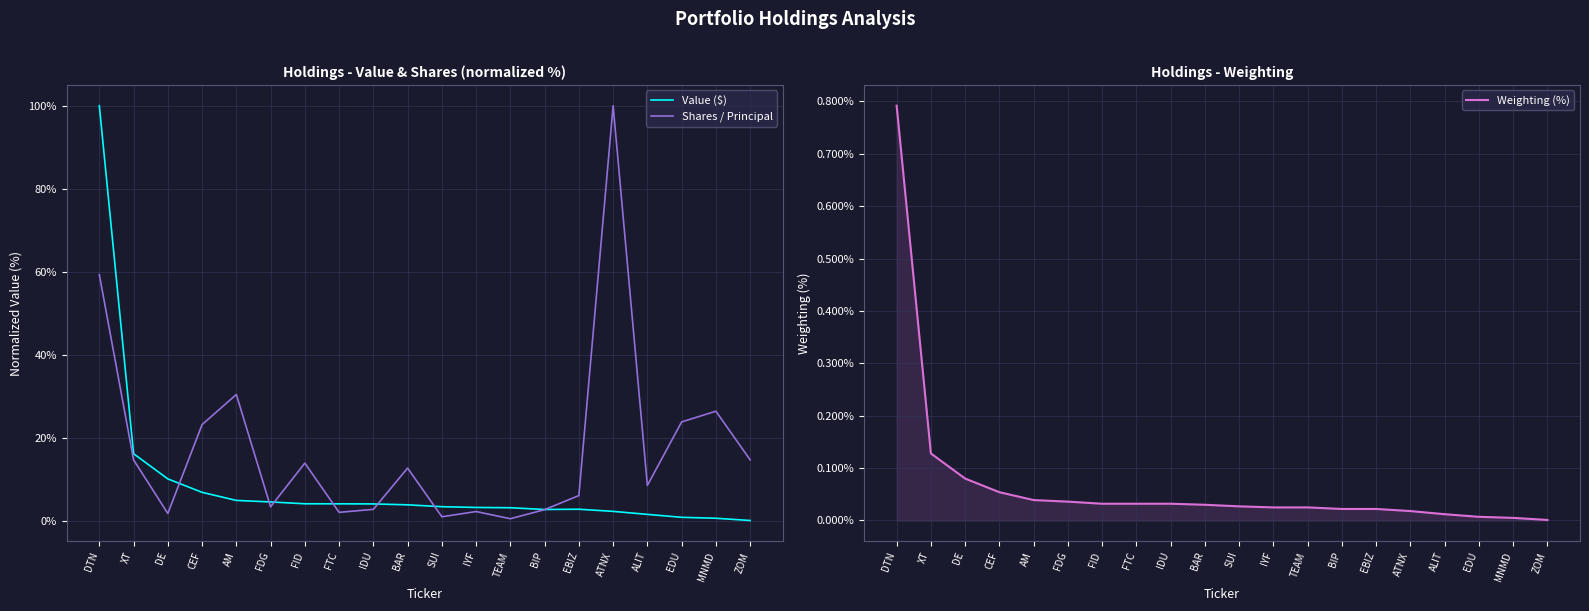

Rank the series by their average value, from lowest to highest.

Weighting (%), Value ($), Shares / Principal